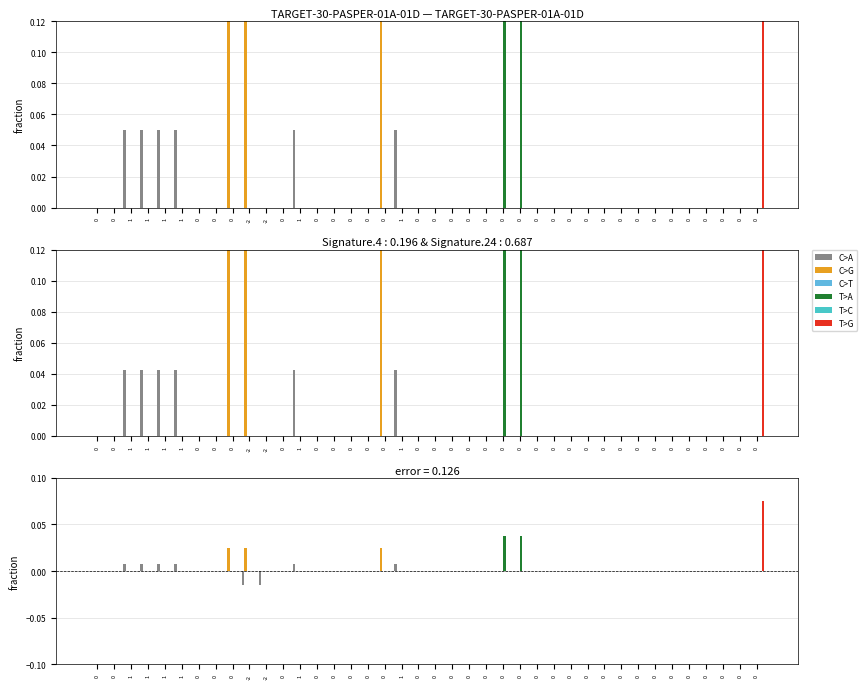

Between 0 and 0, which series saw the biggest shift?

C>A